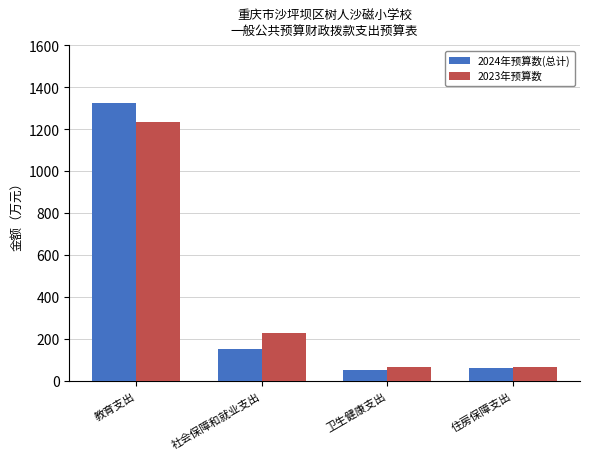

What is the spread (max minus min) of values at 教育支出?

89.1